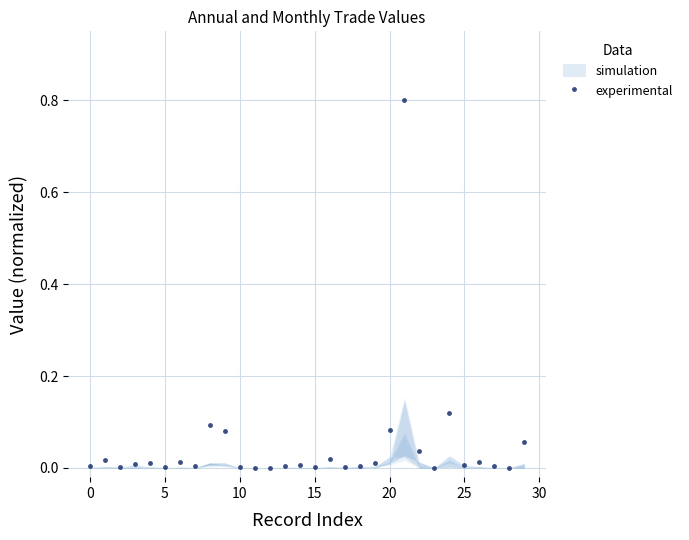

Between 14 and 21, which is larger?

21